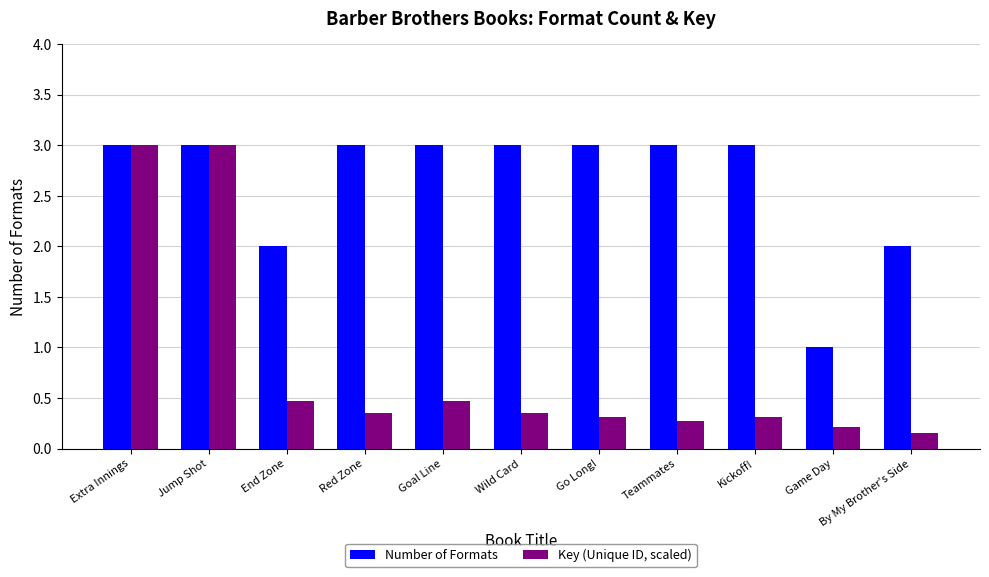

What is the spread (max minus min) of values at Kickoff!?

2.7